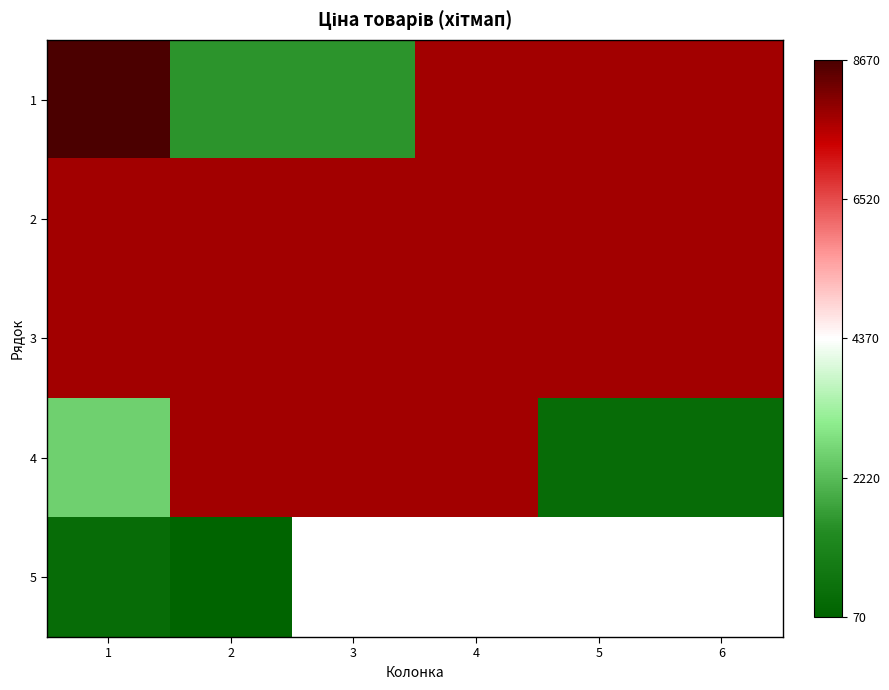

At which category is the sum across all series the highest?

1